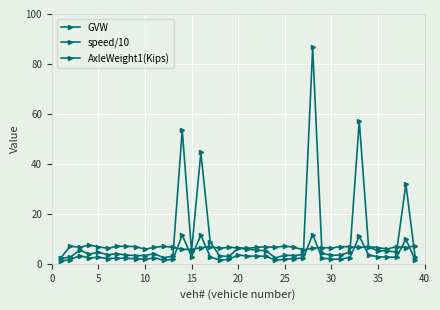

Which series has the largest range (max minus min)?

GVW